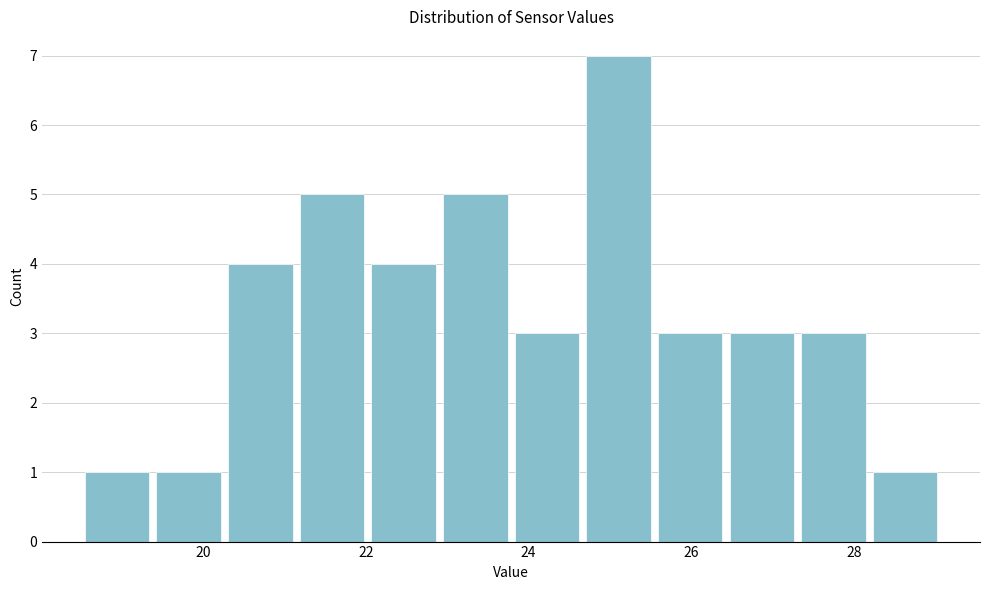

What is the height of the bar covering 28.2 to 29.0 on the x-axis? Neither the bar edges nor the heights are printed on the chart, so give them approximately, as read against the axes.

1